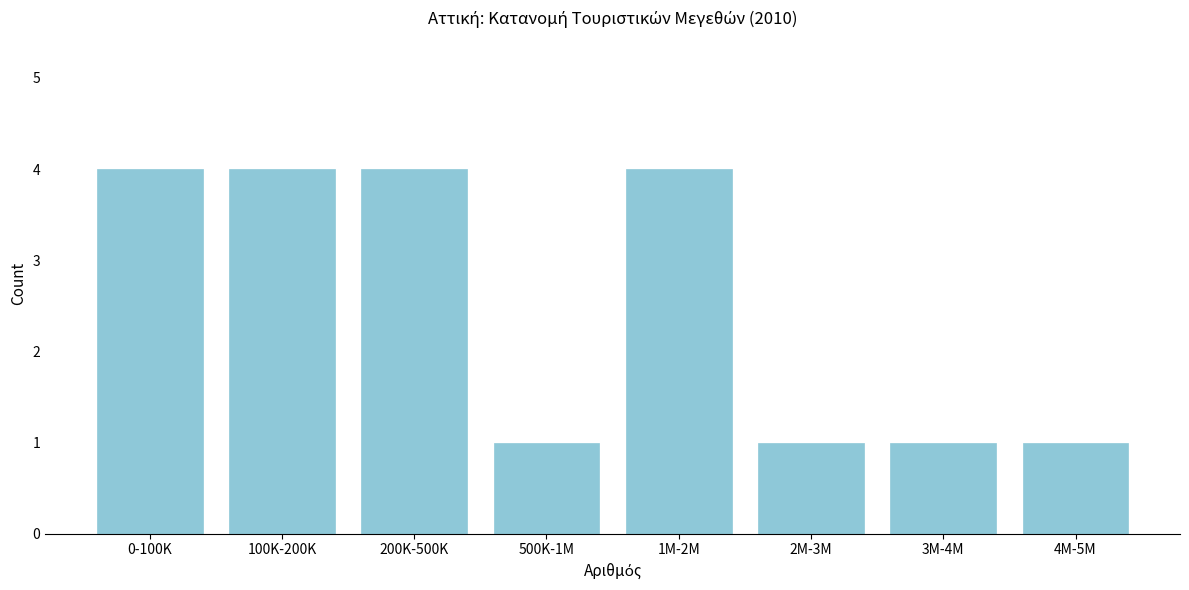

Reading right to left, transcribe all the data shown in this chart.

4M-5M=1	3M-4M=1	2M-3M=1	1M-2M=4	500K-1M=1	200K-500K=4	100K-200K=4	0-100K=4